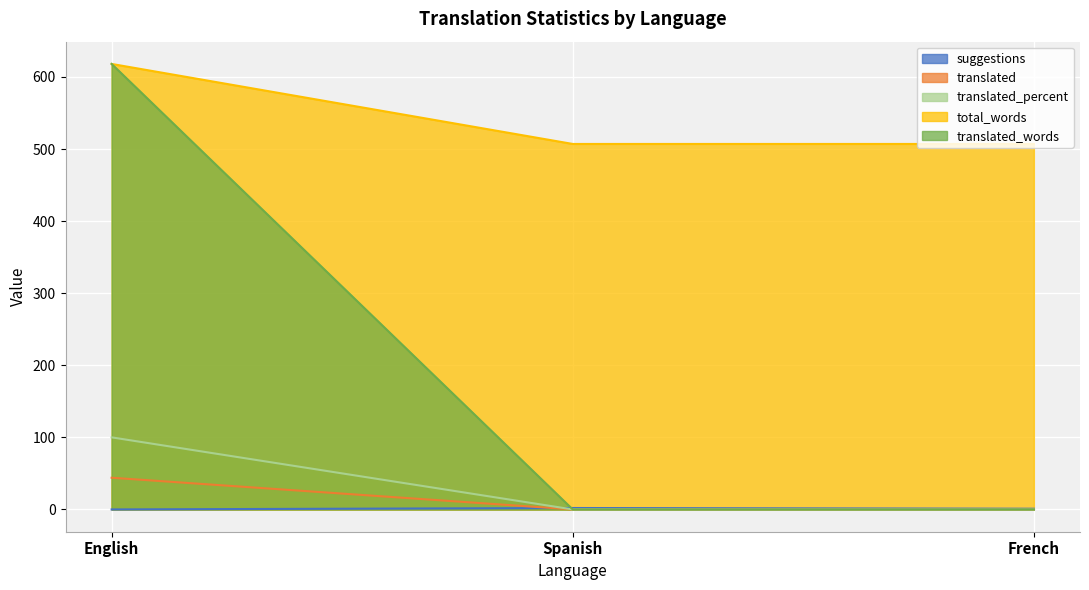

How many lines are shown in the chart?

5